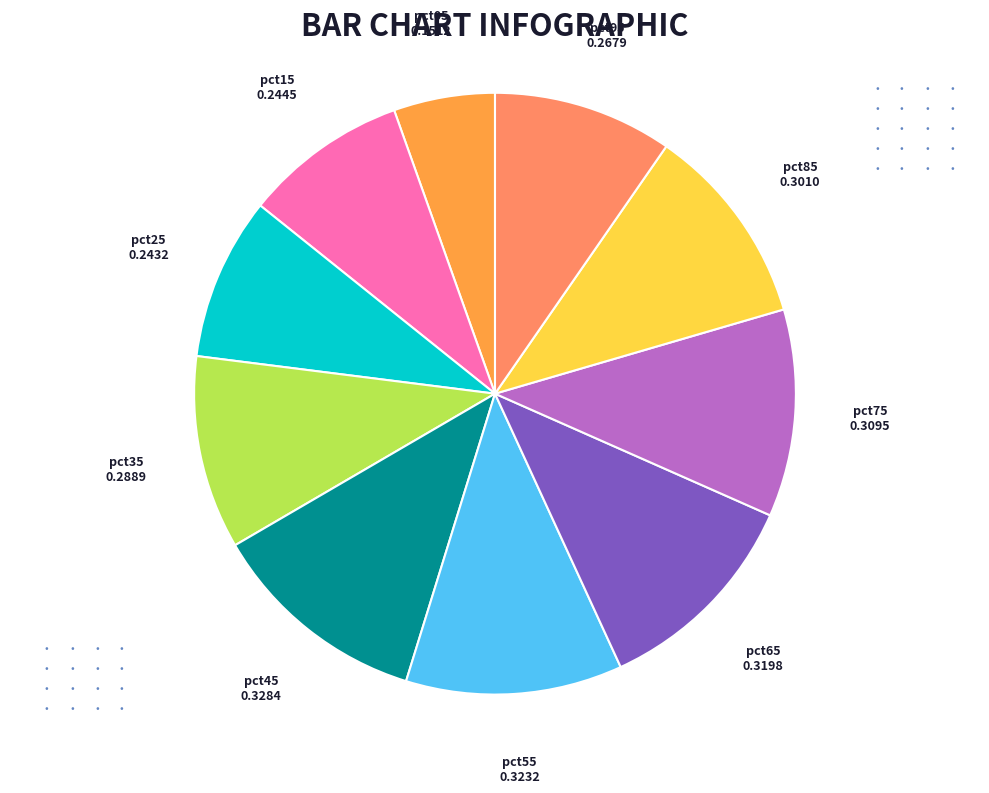

Is there a majority slice in this chart?

No